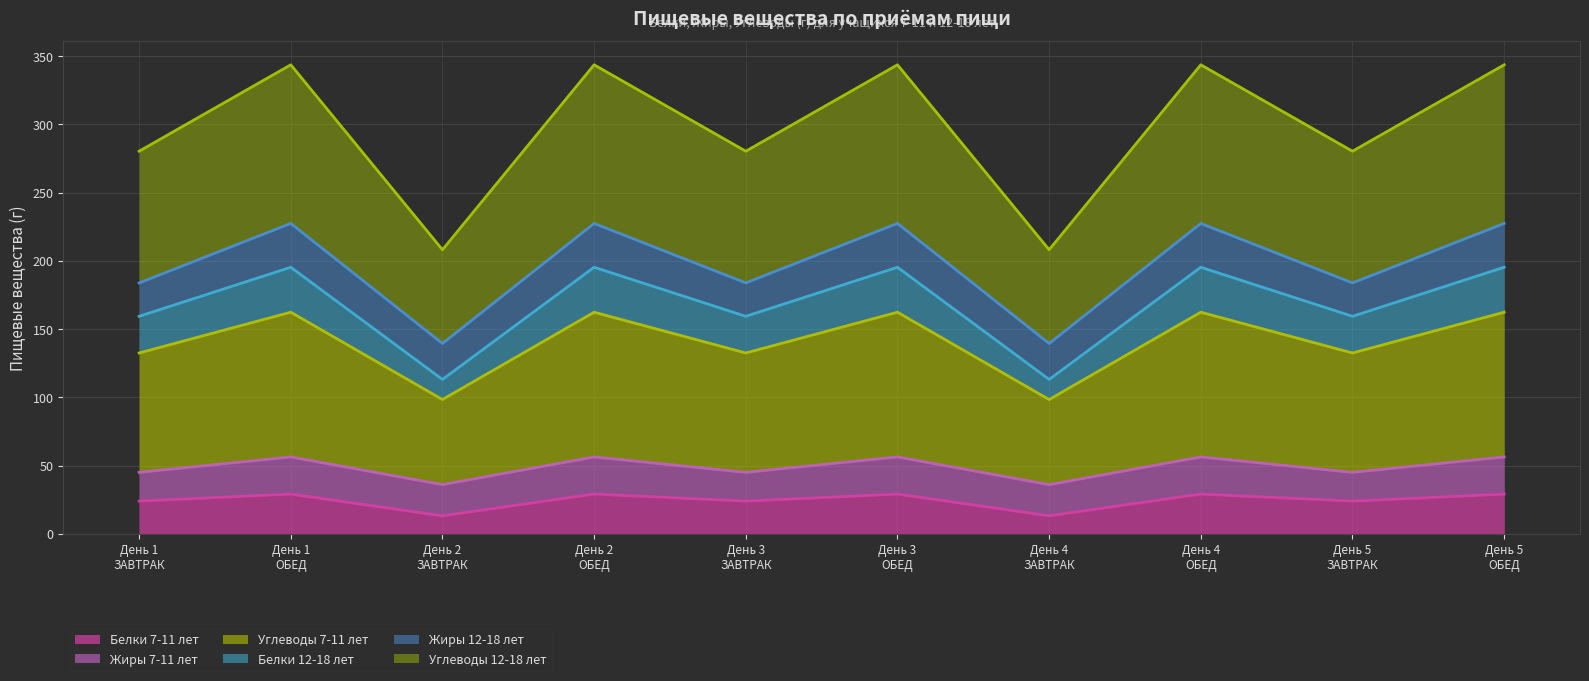

How many data points in Белки 7-11 лет are above 29?

5